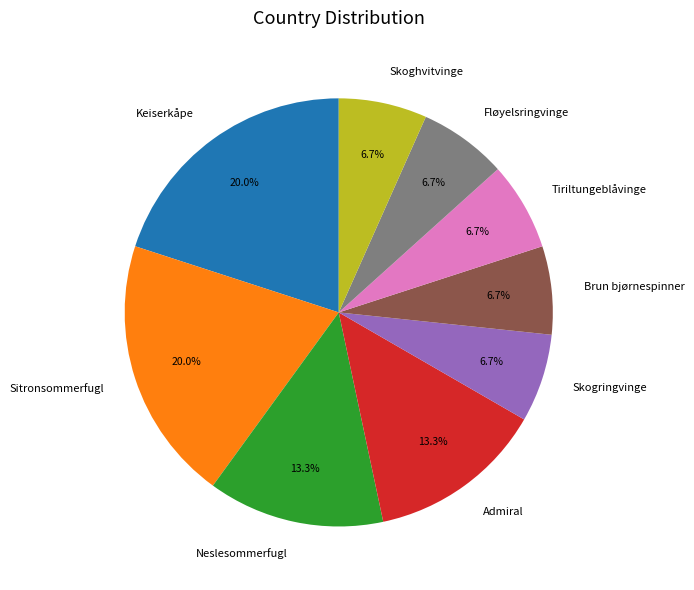

Is there a majority slice in this chart?

No